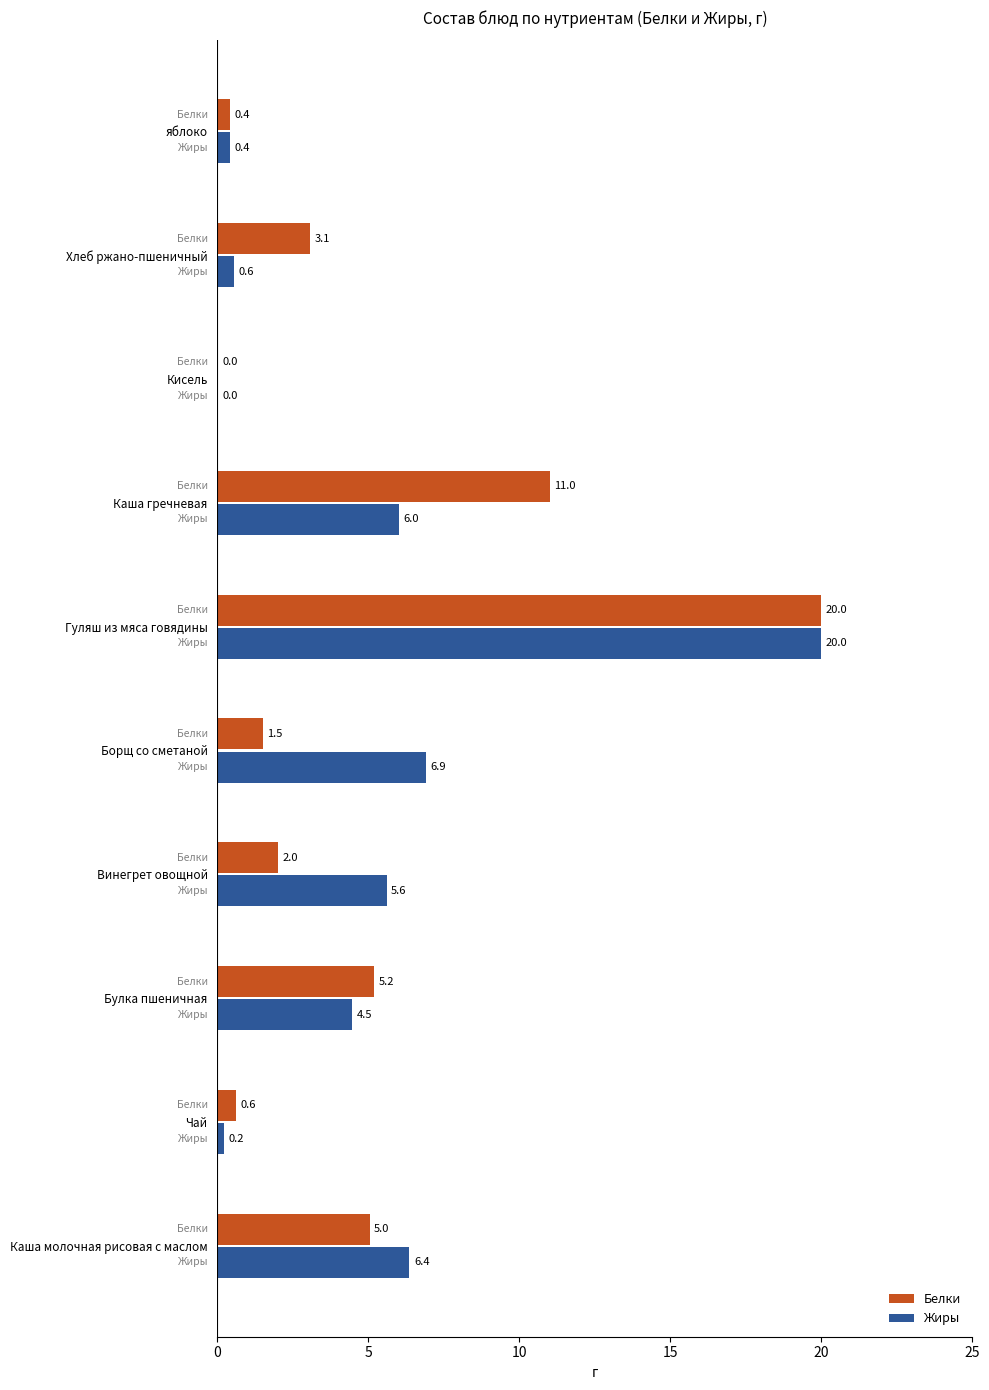

Which series has the largest total across all categories?

Жиры